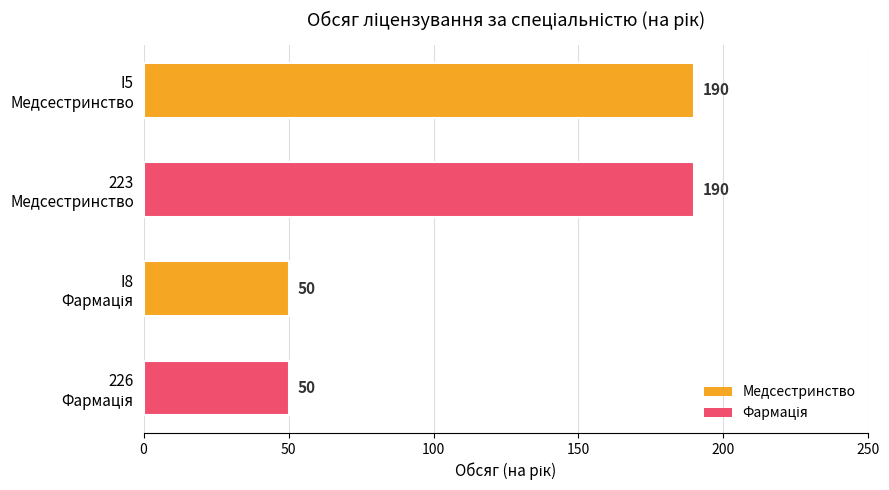

What is the maximum value shown in the chart?

190